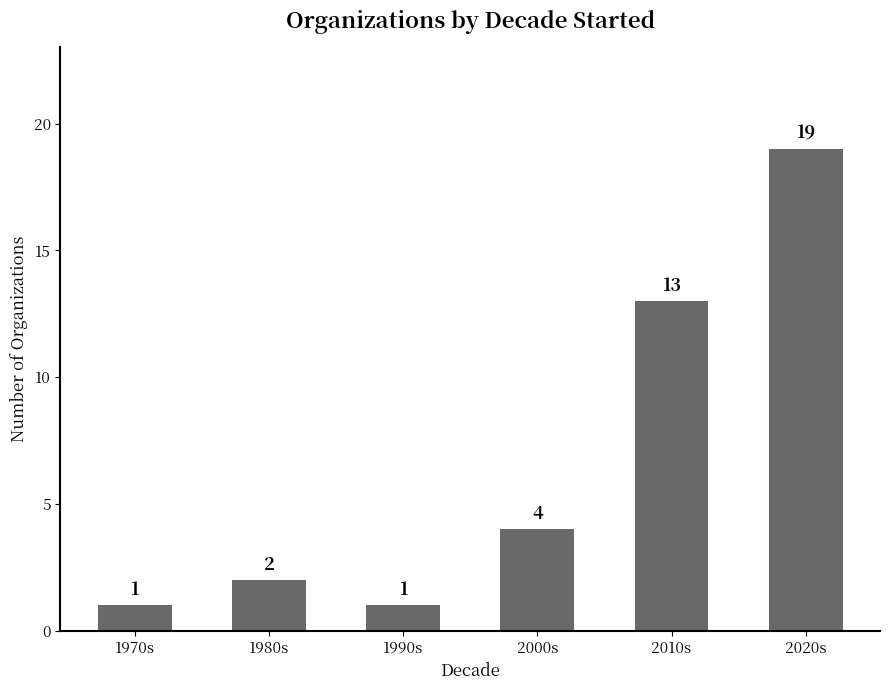

What is the difference between the maximum and minimum values?

18